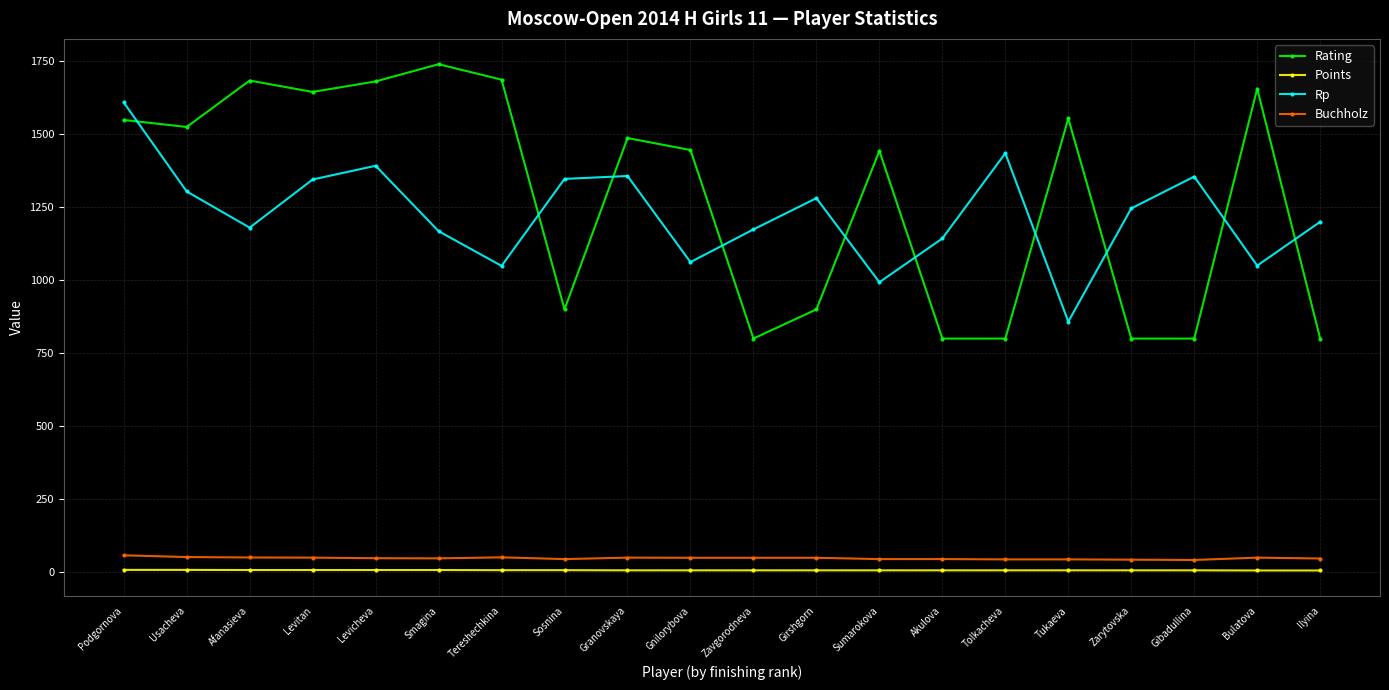

How many series are shown in this chart?

4